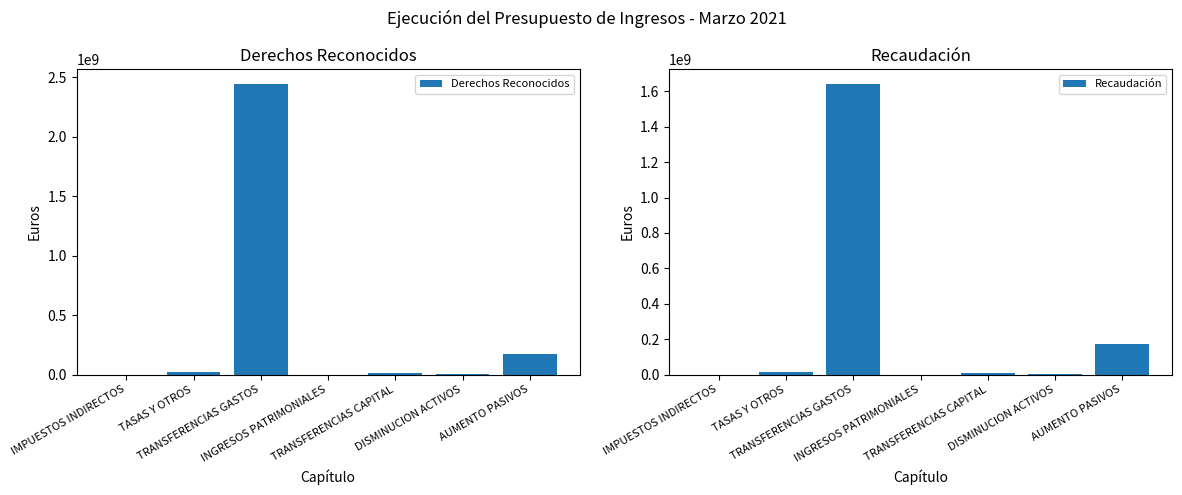

What position from the left is TASAS Y OTROS?

2